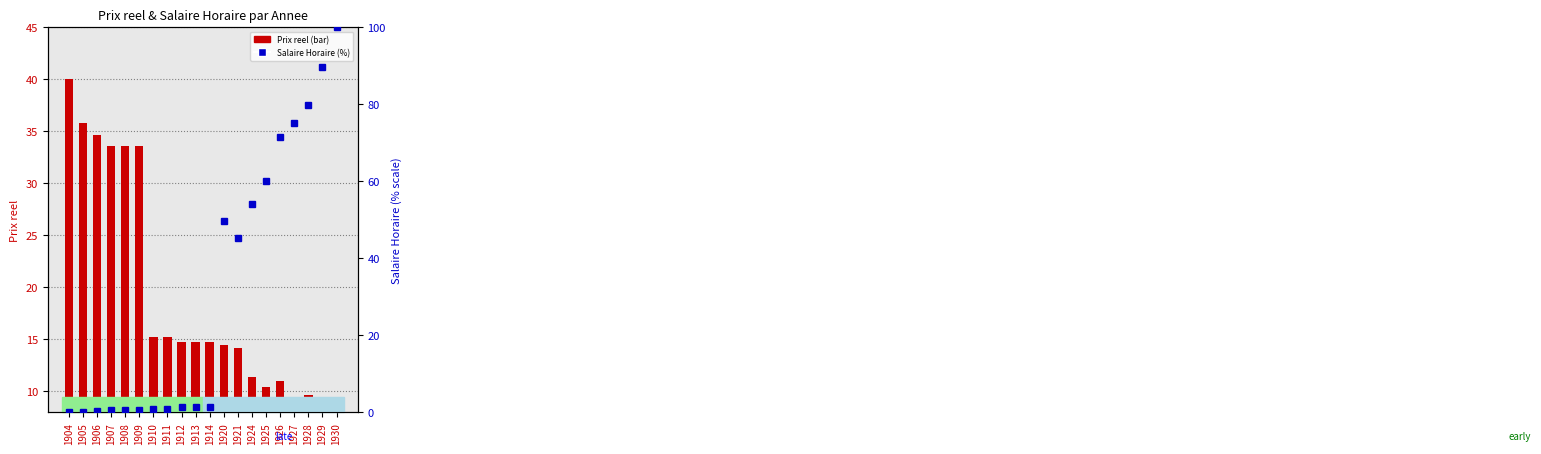

The value of Salaire Horaire (% rank) at 1906 is 0.3. True or false?

True